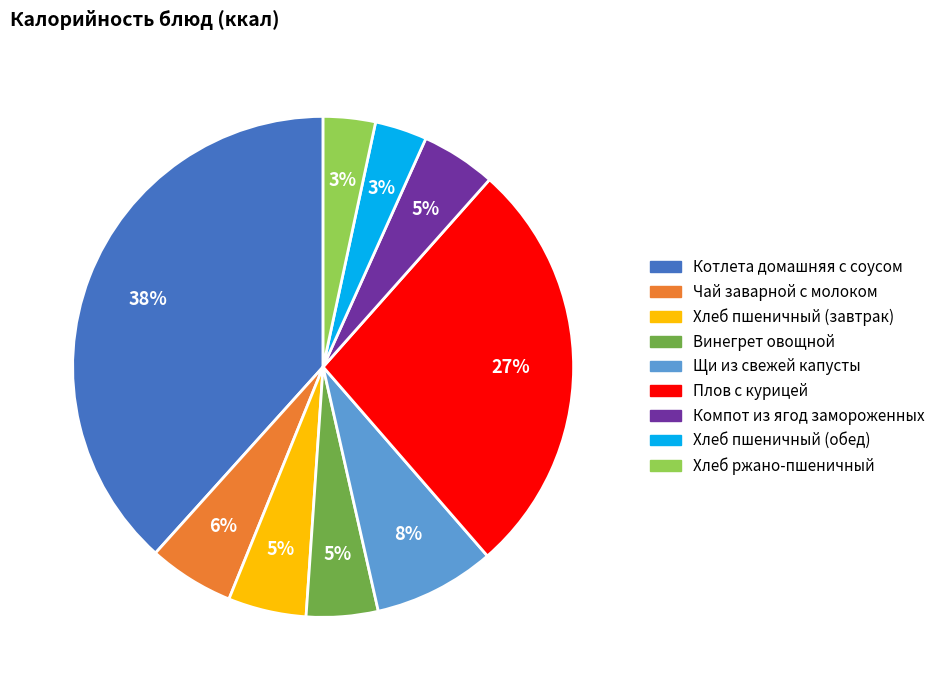

Is it true that Хлеб пшеничный (завтрак) is 1% of the pie?

False